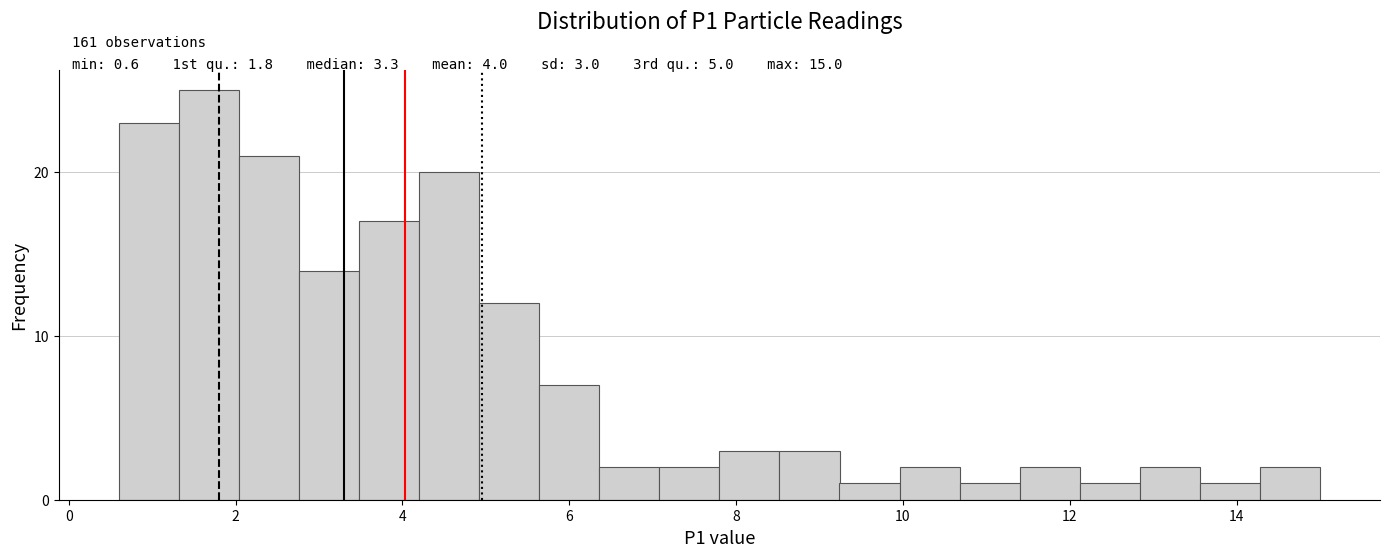

Around what value on the x-axis is the tallest bar? Give the approximate position of its centre, as read against the axis.

1.6